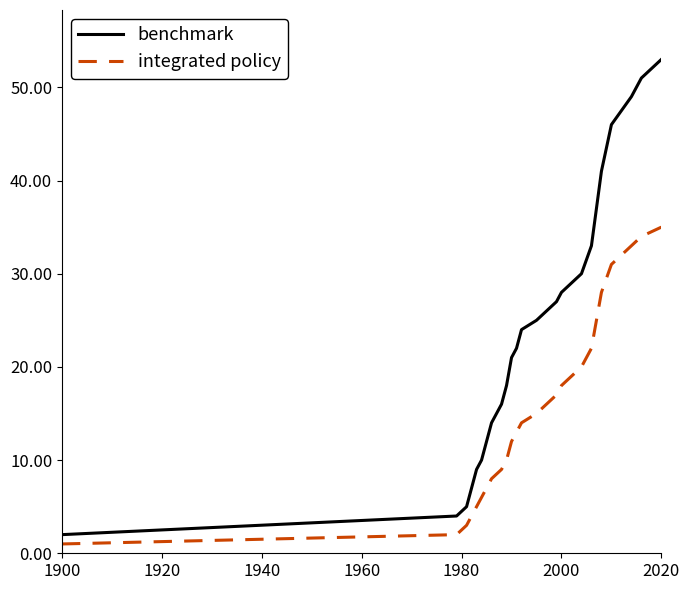

What is the difference between the maximum and minimum values in the benchmark series?

51